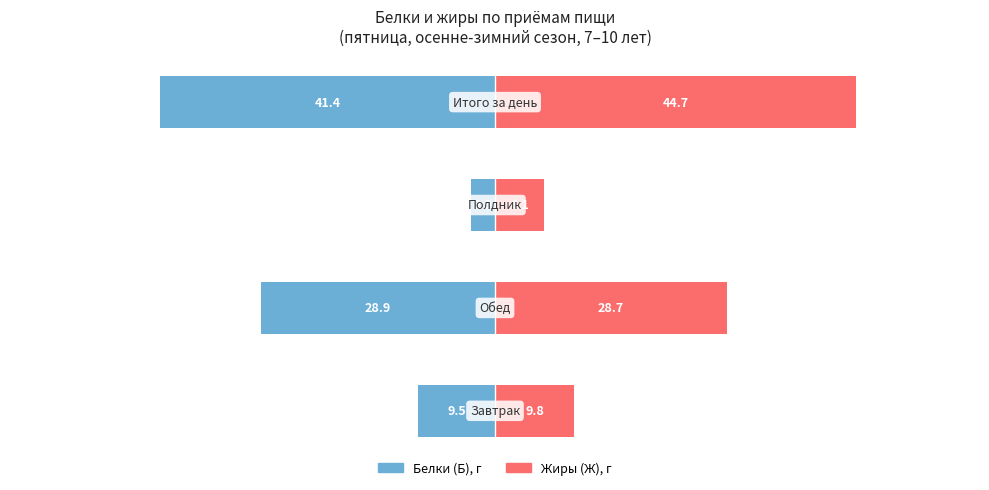

What are all the series names shown in the legend?

Белки (Б), Жиры (Ж)